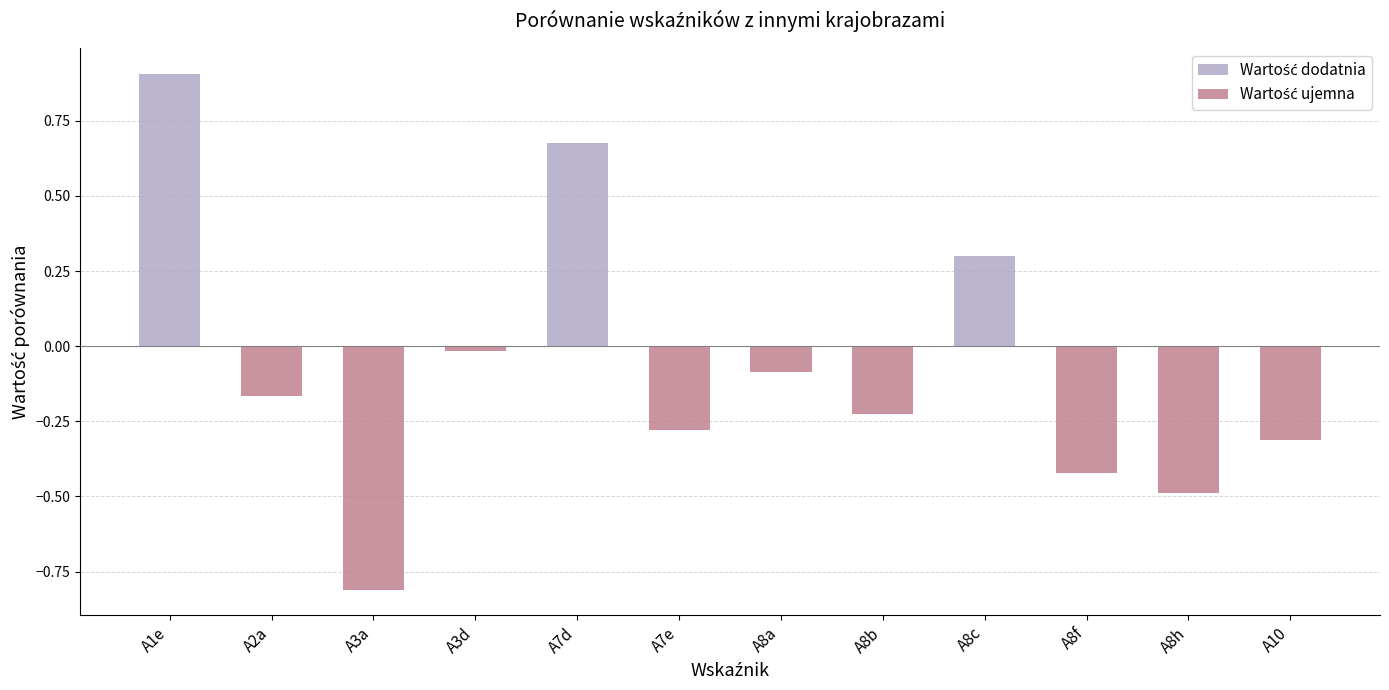

What is the spread (max minus min) of values at A8a?

0.1